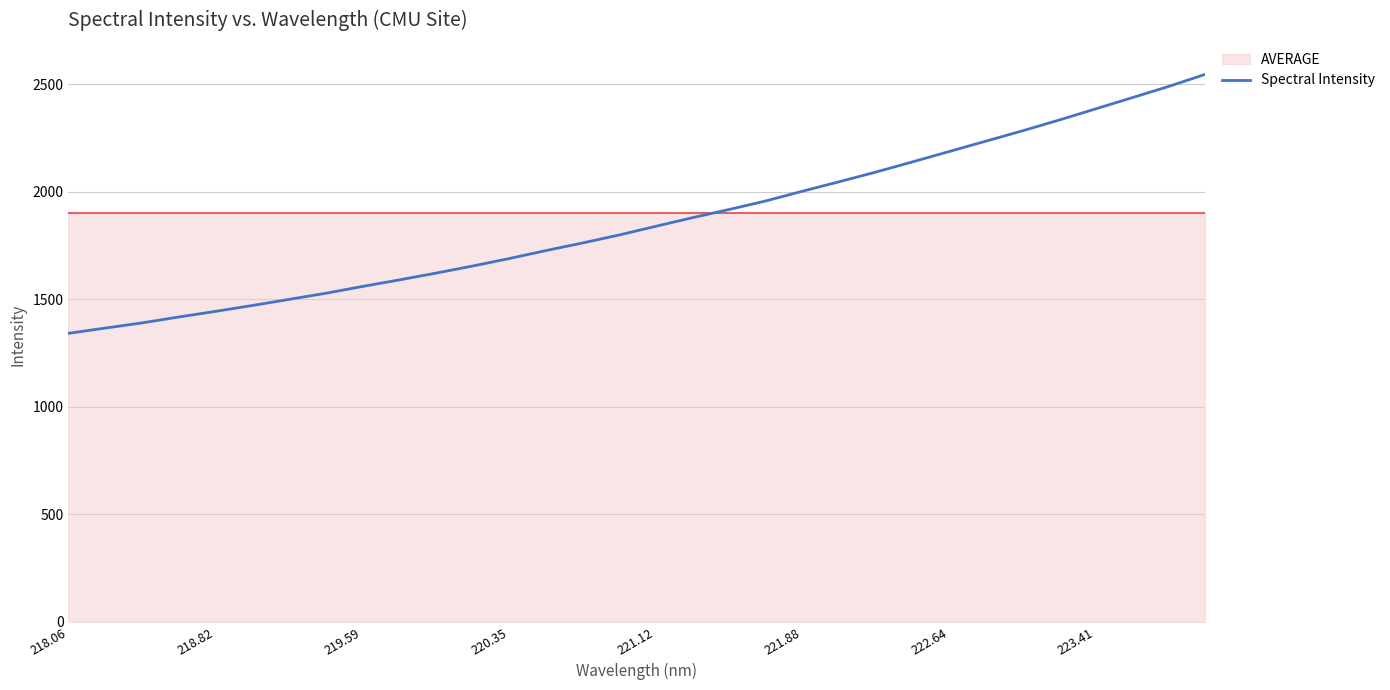

What is the minimum value shown in the chart?

1341.3